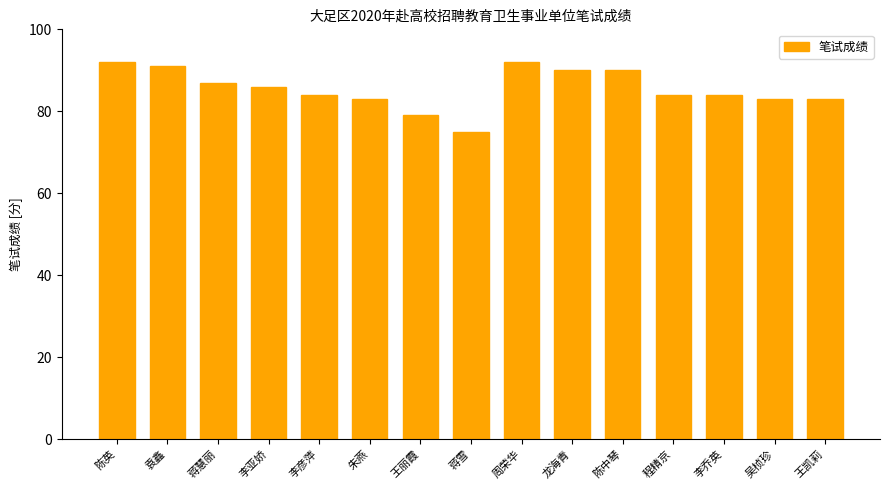

Which has a higher value, 李亚娇 or 蒋雪?

李亚娇